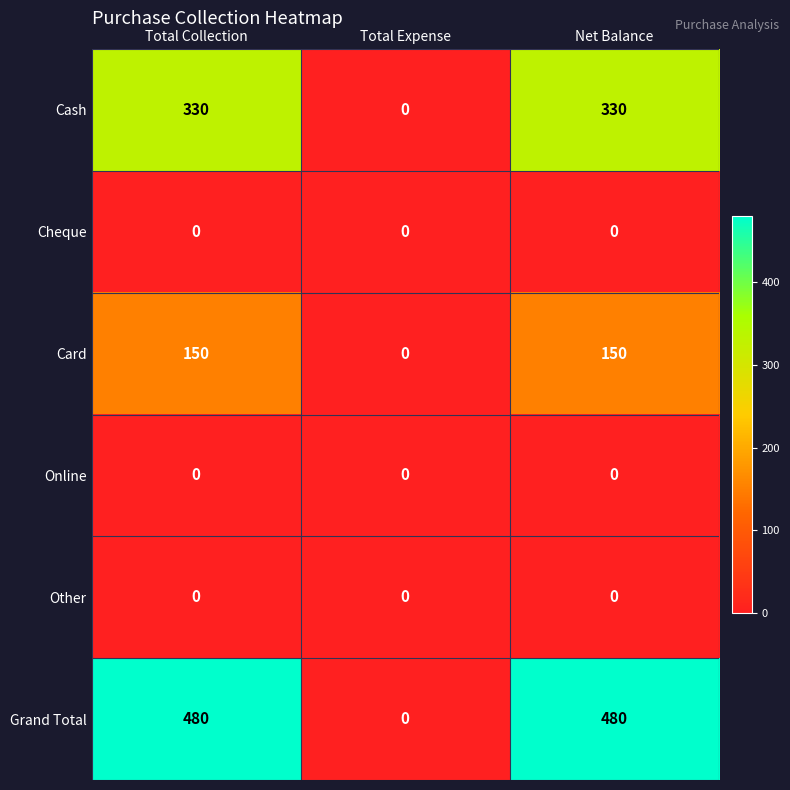

What is the total value across all series at Total Collection?

960